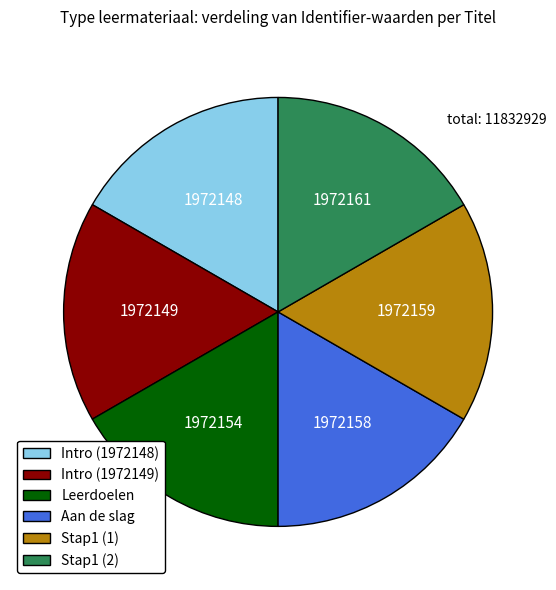

How many slices are in this pie chart?

6